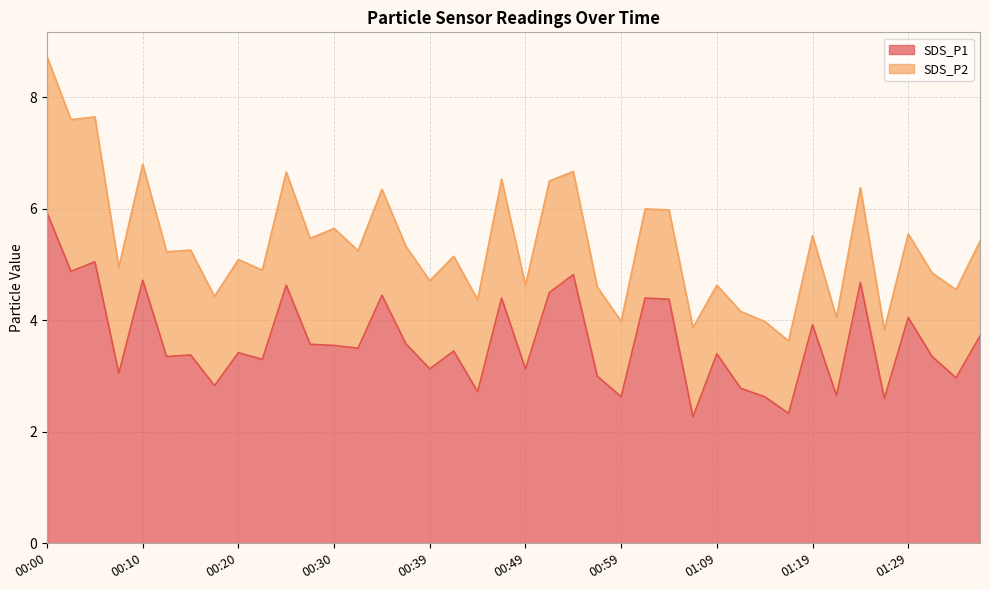

Rank the categories by value from lowest to highest.

01:07, 01:16, 01:26, 00:59, 01:14, 01:21, 00:44, 01:11, 00:17, 01:34, 00:57, 00:07, 00:39, 00:49, 00:22, 00:12, 01:31, 00:15, 01:09, 00:20, 00:42, 00:32, 00:30, 00:27, 00:37, 01:36, 01:19, 01:29, 01:04, 00:47, 01:02, 00:35, 00:52, 00:25, 01:24, 00:10, 00:54, 00:02, 00:05, 00:00